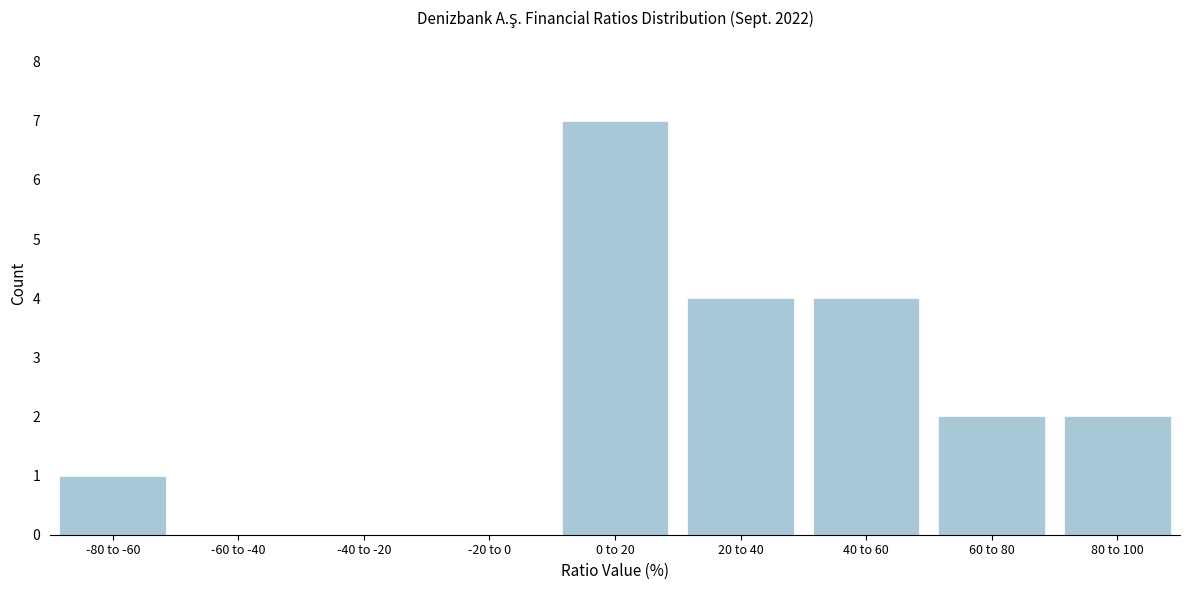

Reading right to left, list all the values displayed in this chart.

80 to 100=2	60 to 80=2	40 to 60=4	20 to 40=4	0 to 20=7	-20 to 0=0	-40 to -20=0	-60 to -40=0	-80 to -60=1